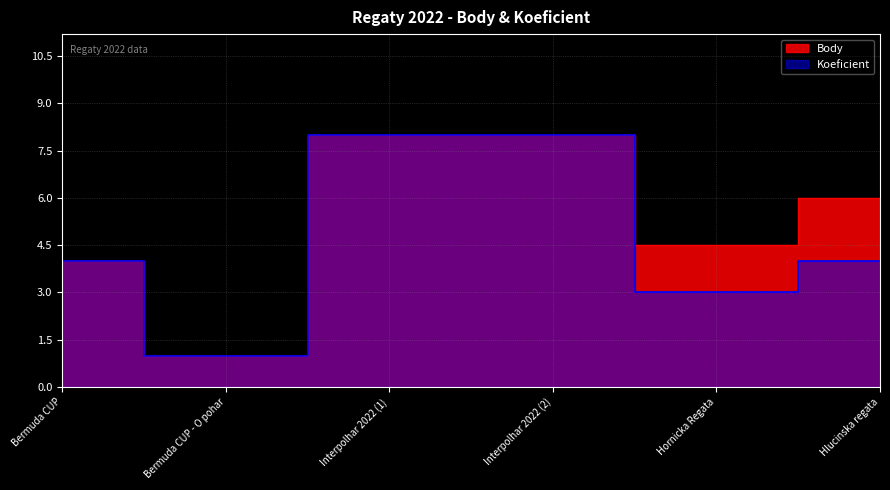

Is it true that Koeficient equals 5.9 at Bermuda CUP?

False